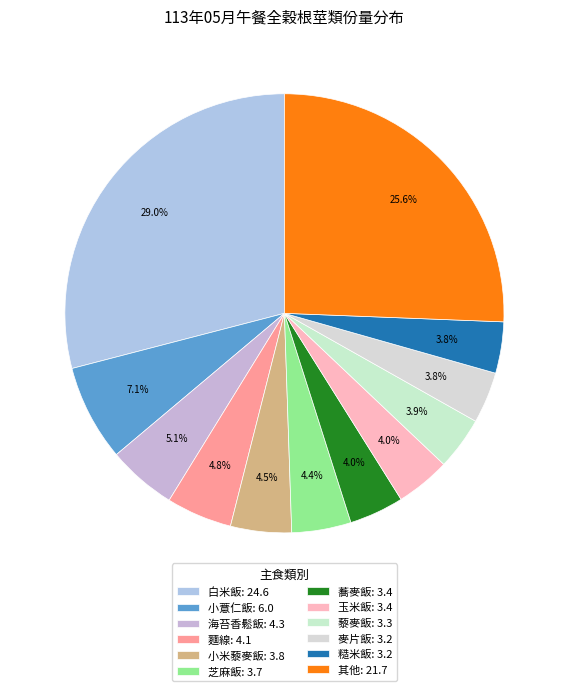

Count the number of slices in the pie.

12